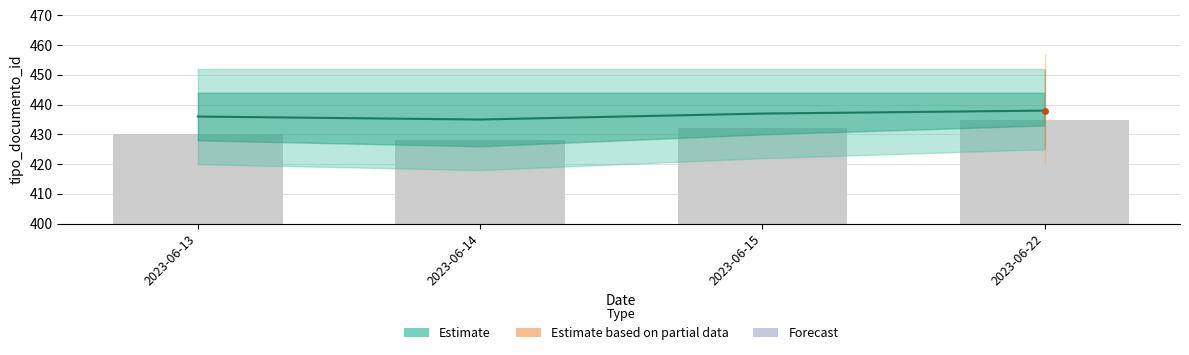

How many data points does each series have?

4